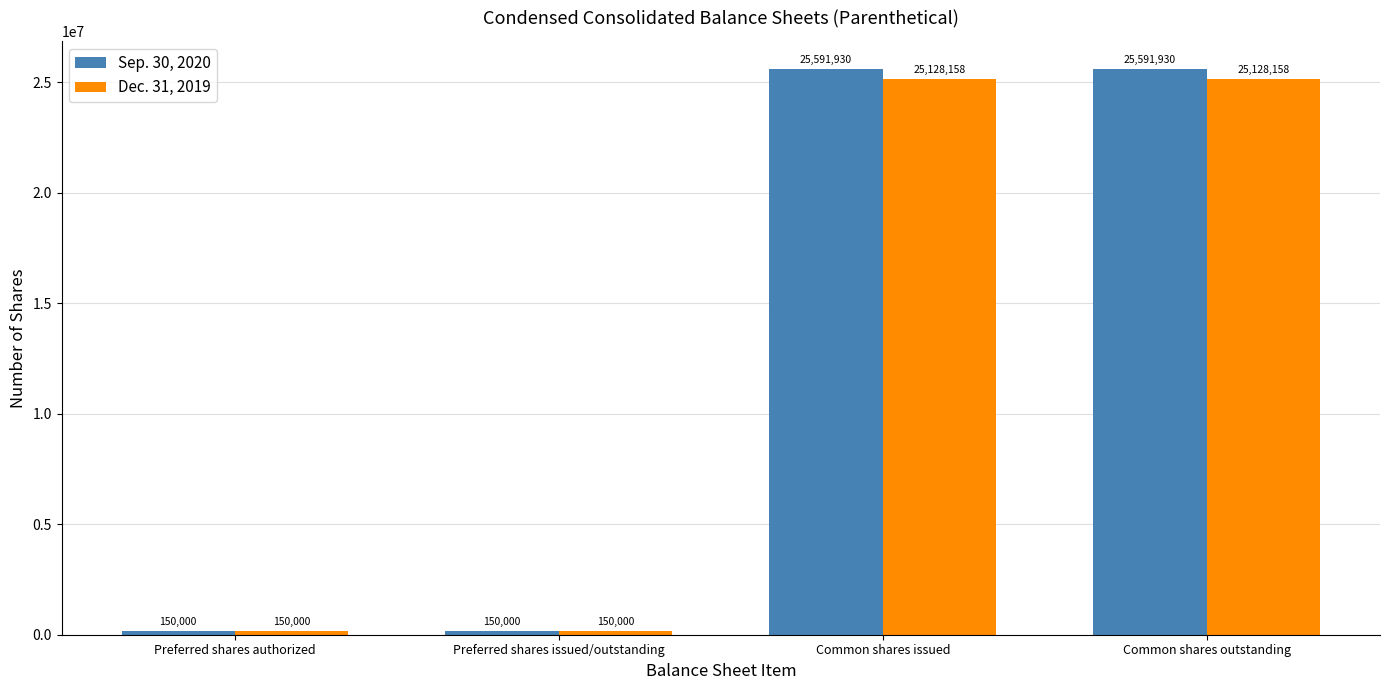

At how many categories does at least one series exceed 14927616?

2